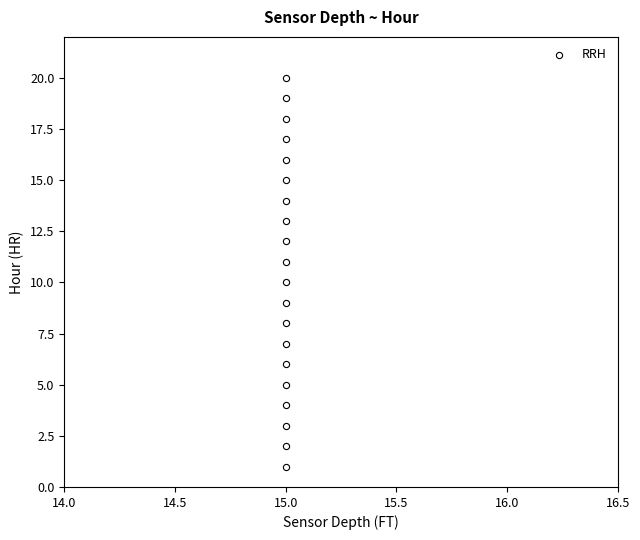

What is the range of Y values (max minus min)?

19